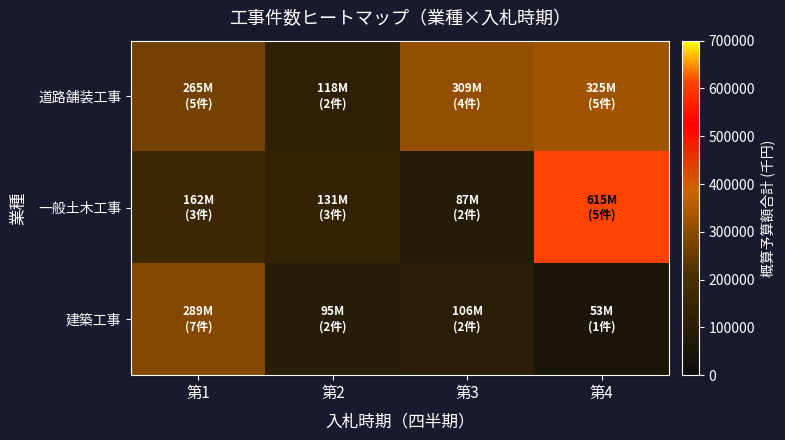

At which category does the chart reach its minimum across all series?

第4